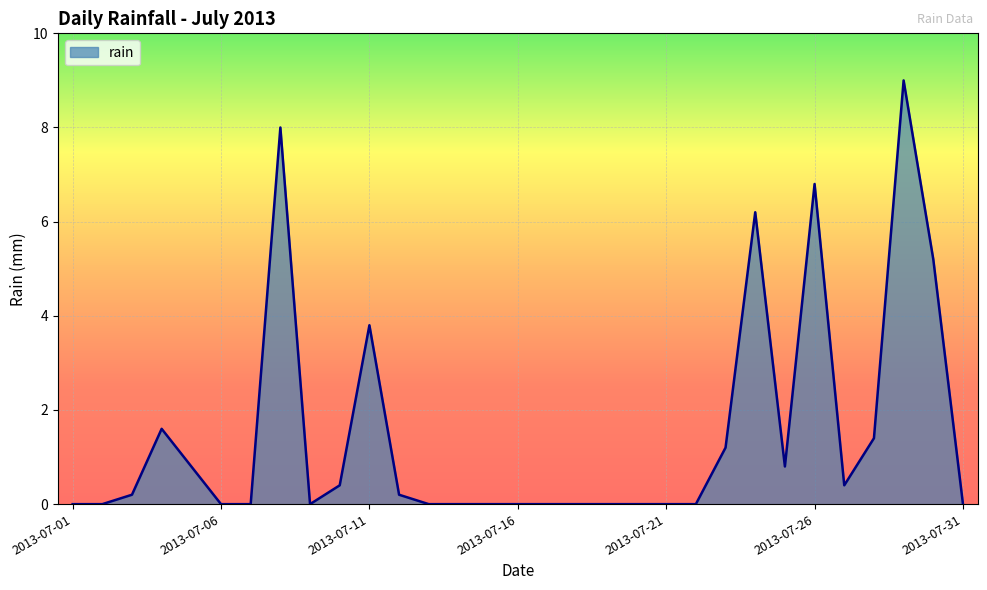

What is the difference between the maximum and minimum values?

9.0